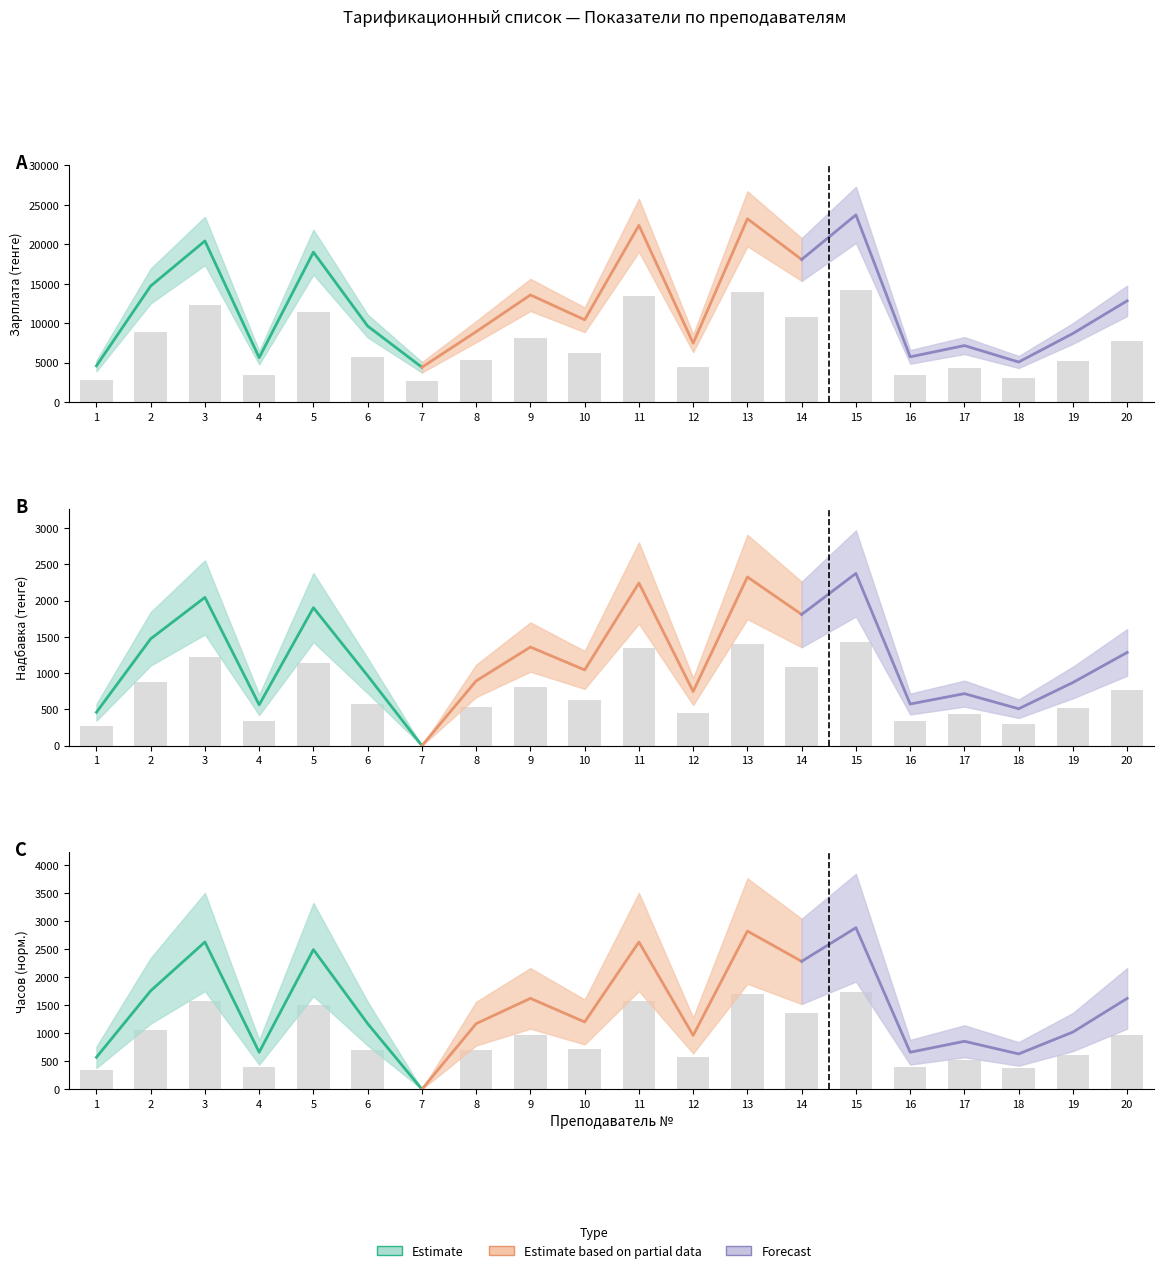

What is the average value of the Зарплата (col_11) series?

7378.4